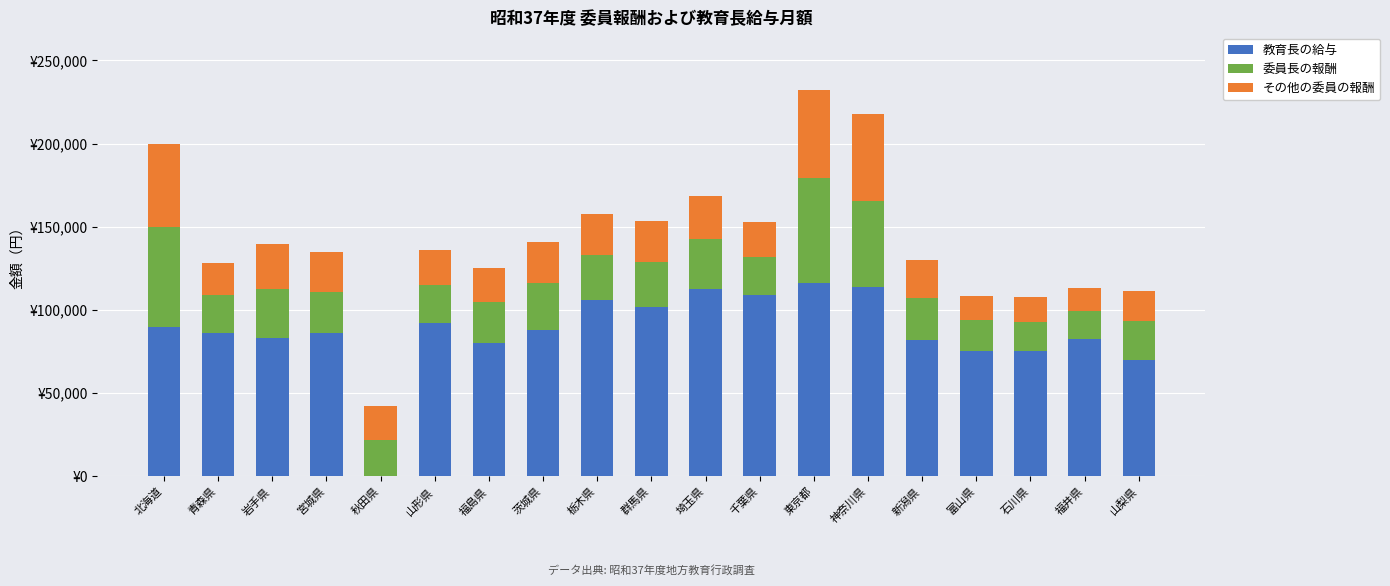

Are the bars horizontal?

No